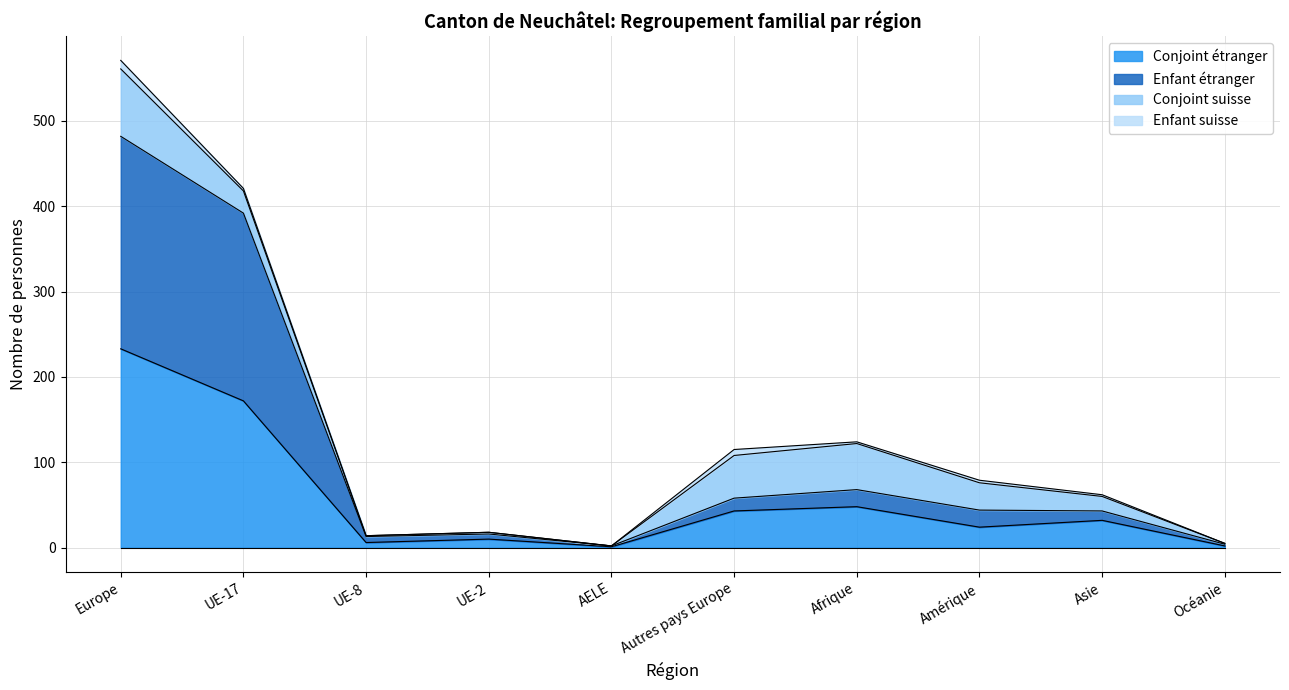

What is the maximum value for Conjoint étranger?

233